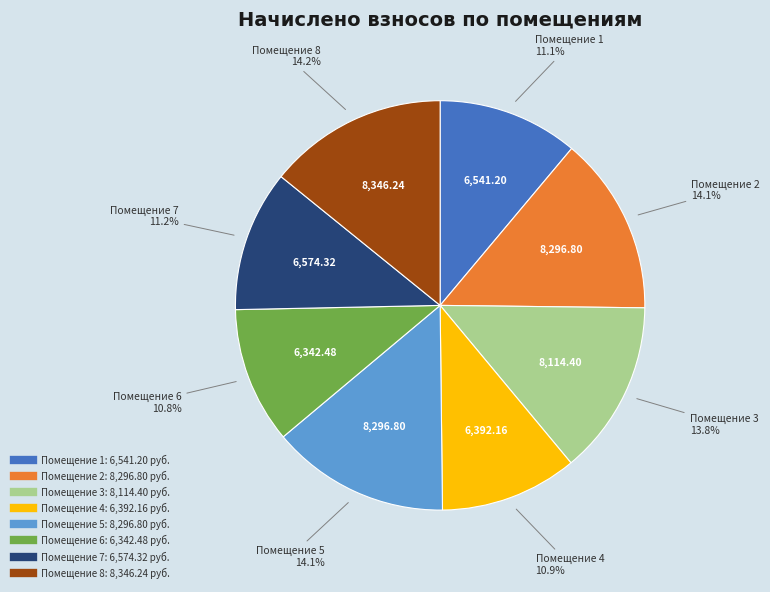

Is there a majority slice in this chart?

No